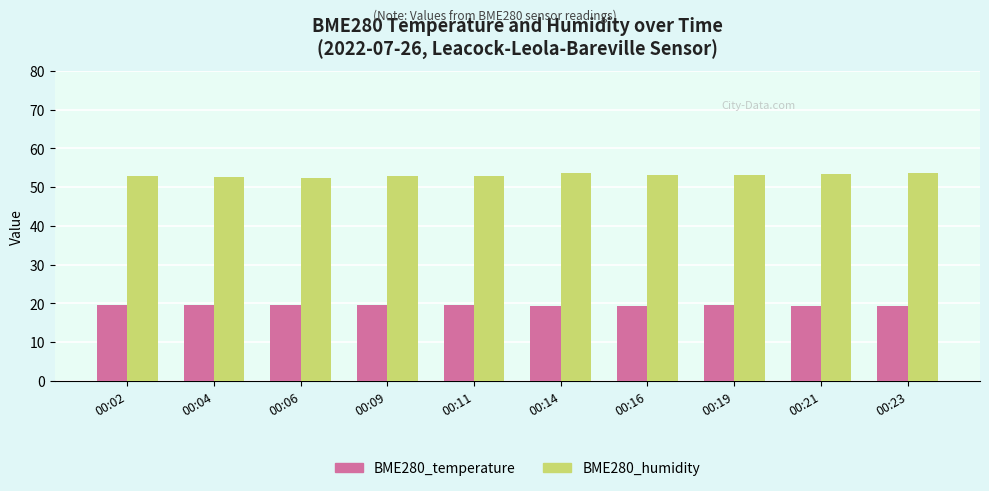

What is the difference between the maximum and minimum values in the BME280_humidity series?

1.4